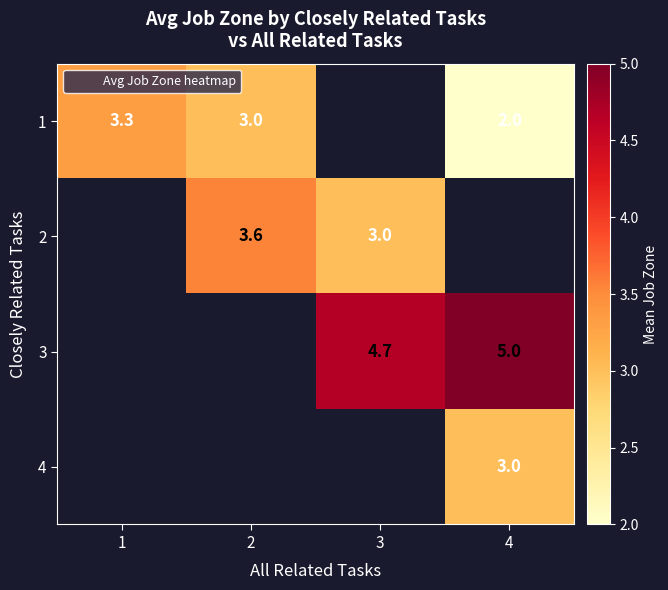

How many values in the 1 series exceed 2?

2